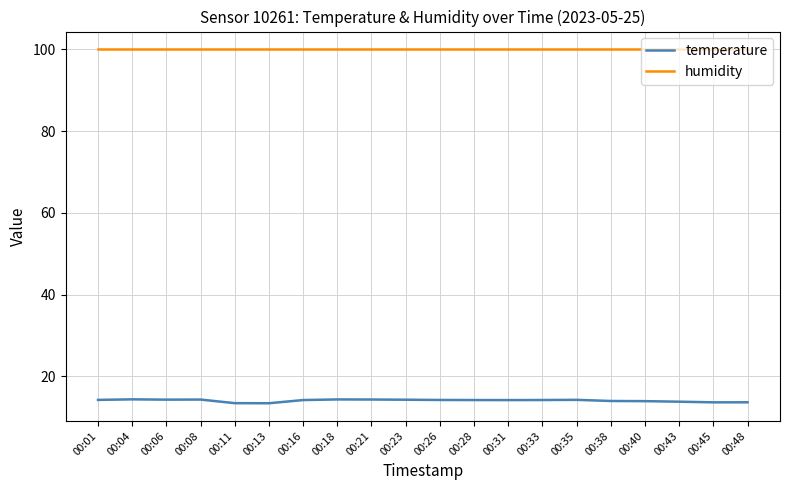

The value of humidity at 00:31 is 100.0. True or false?

True